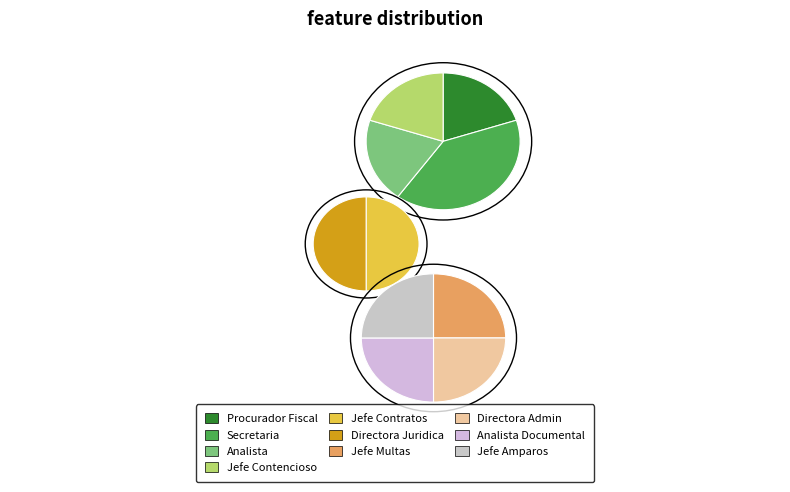

Is there a majority slice in this chart?

No